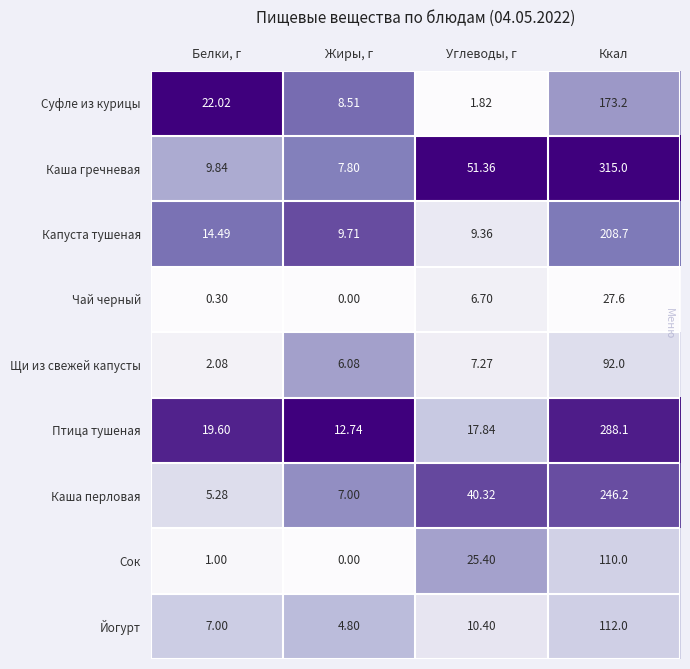

List the labels in order of Капуста тушеная value, largest first.

Ккал, Белки, г, Жиры, г, Углеводы, г